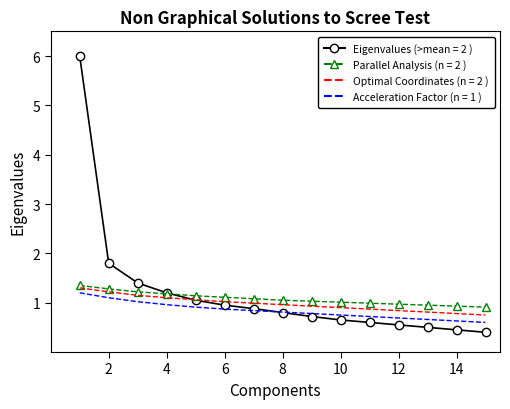

What is the maximum value shown in the chart?

6.0